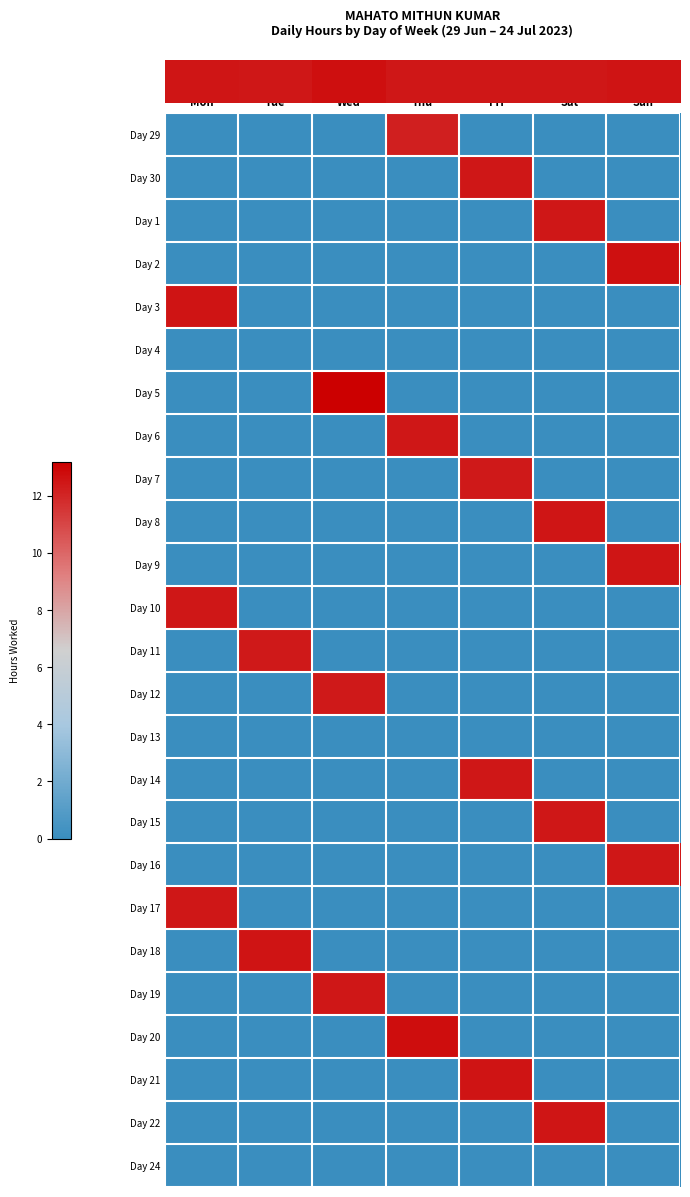

What is the total value across all series at Thu?

37.4